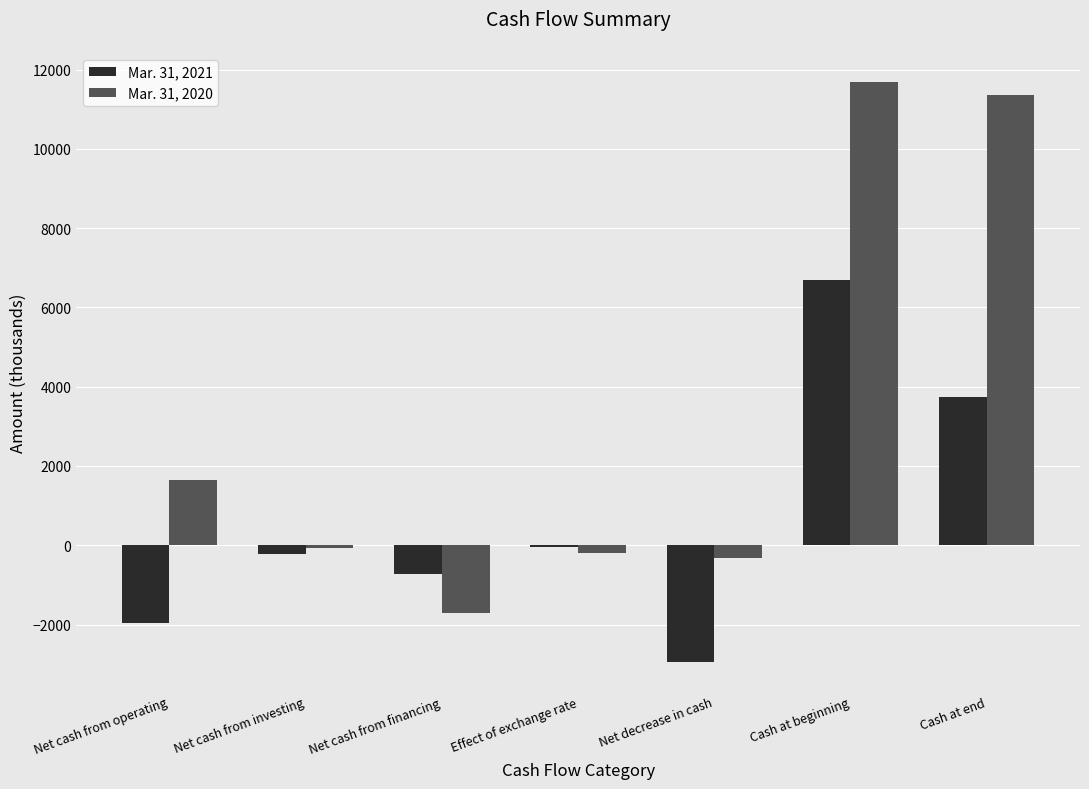

What is the sum of the Mar. 31, 2020 values at Net decrease in cash and Net cash from financing?

-2044